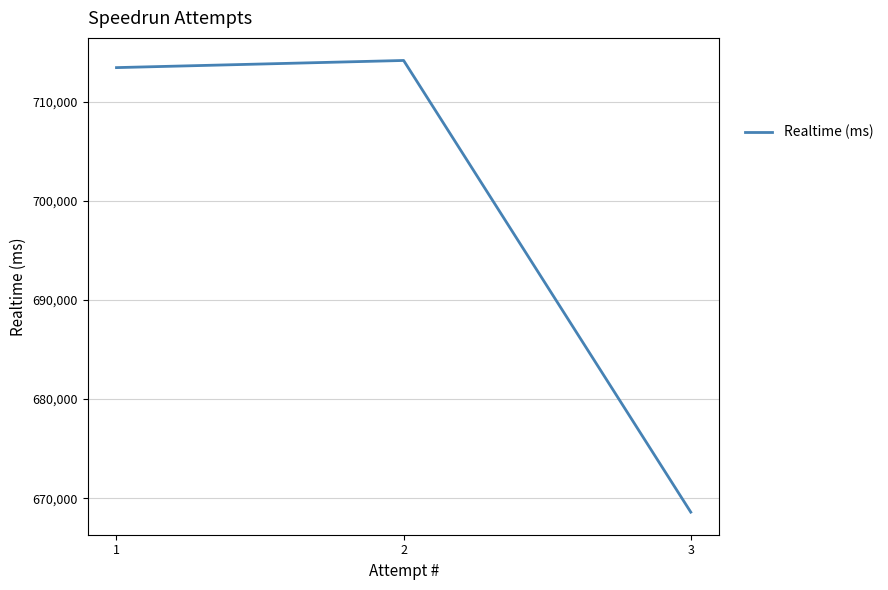

What is the ratio of the value at 2 to the value at 1?

1.0